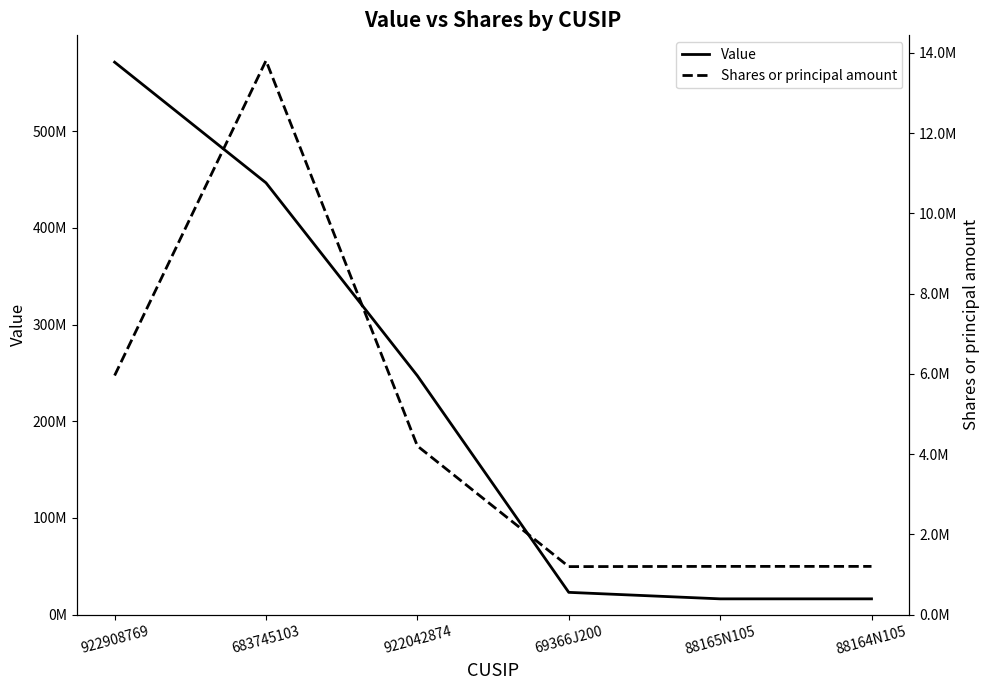

Rank the series at 683745103 from lowest to highest value.

Shares or principal amount, Value